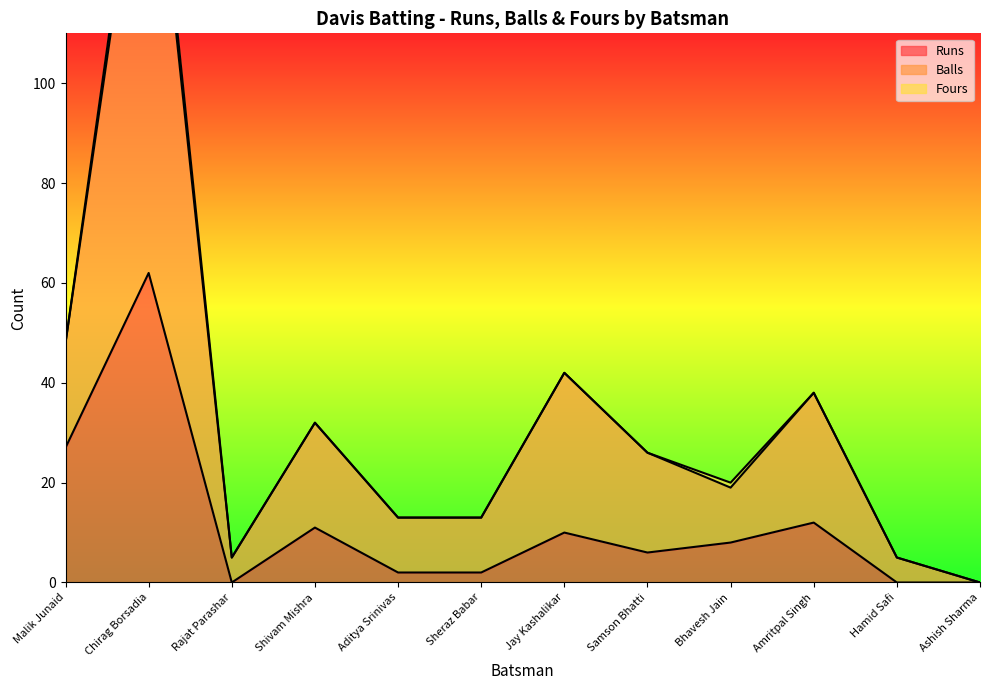

True or false: Runs has a value of 4 at Shivam Mishra.

False